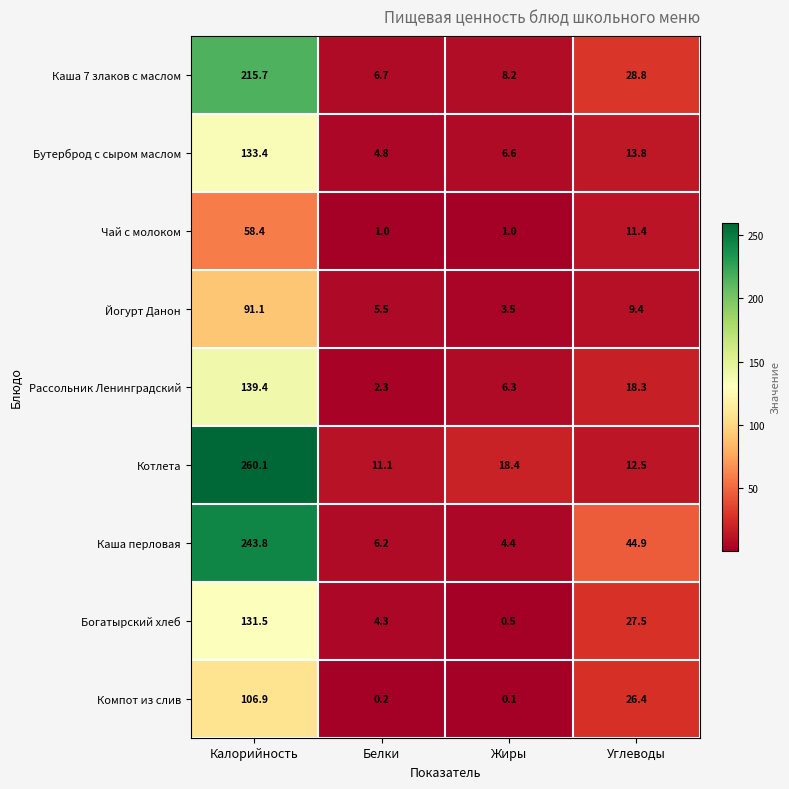

Between Белки and Углеводы, which series saw the biggest shift?

Каша перловая